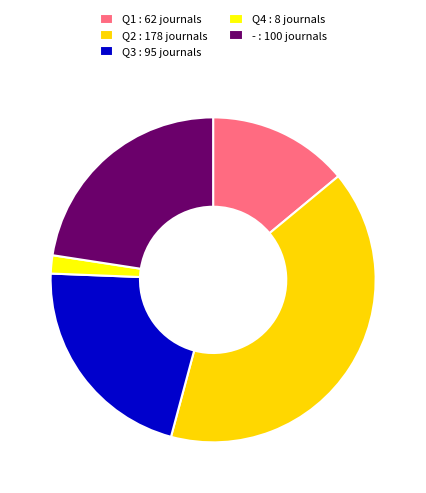

True or false: Q3 accounts for 15% of the total.

False